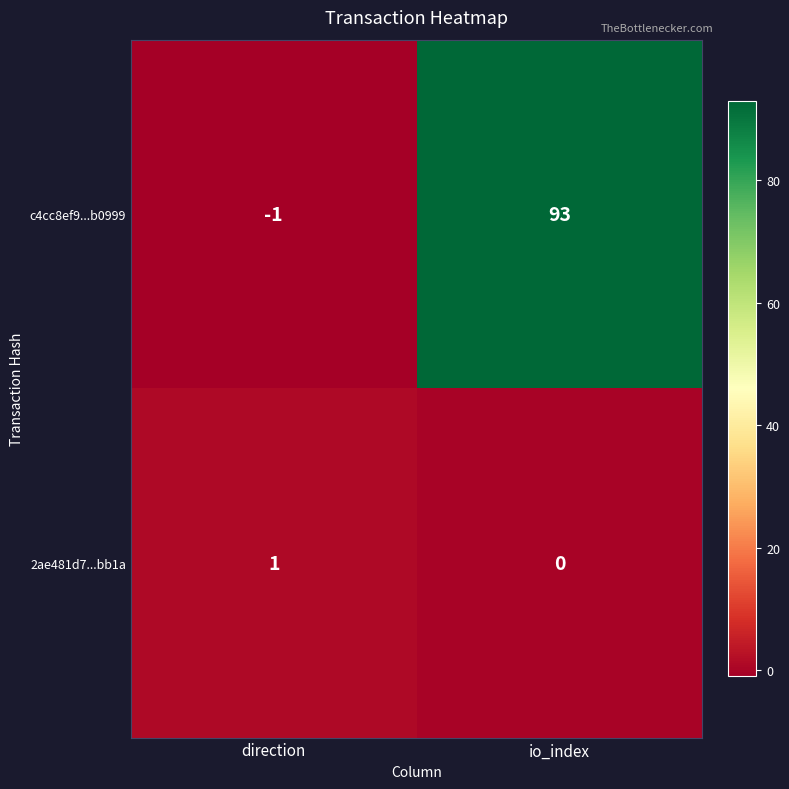

Reading left to right, transcribe all the data shown in this chart.

c4cc8ef9...b0999: direction=-1	io_index=93
2ae481d7...bb1a: direction=1	io_index=0